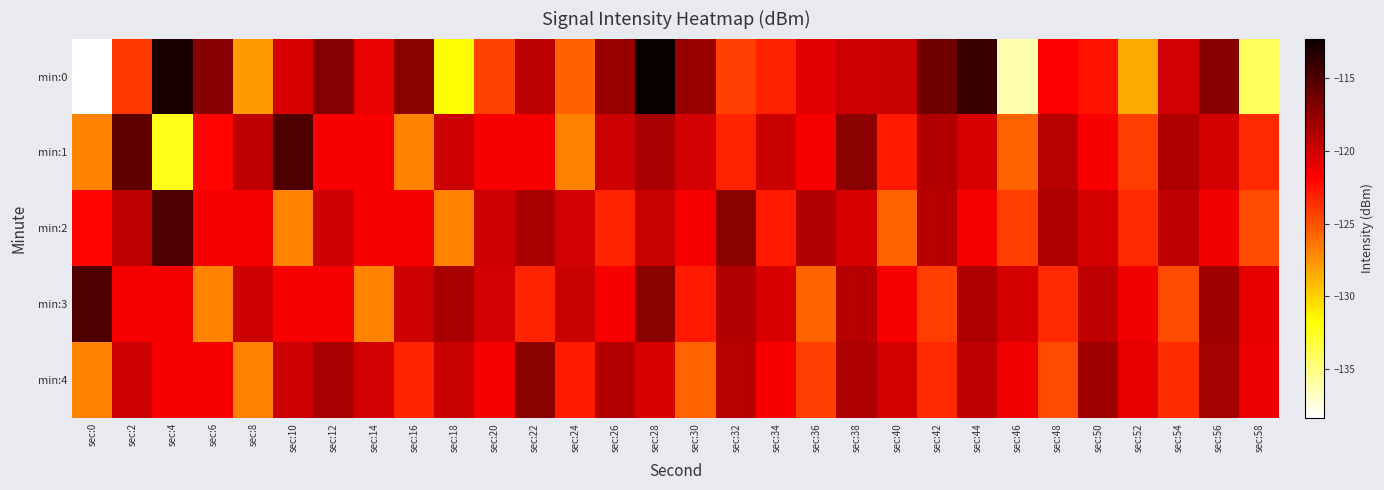

Reading left to right, what are all the values shown in this chart?

min:0: sec:0=-138.4	sec:2=-124.1	sec:4=-113.0	sec:6=-117.2	sec:8=-127.8	sec:10=-120.3	sec:12=-117.1	sec:14=-121.0	sec:16=-117.3	sec:18=-131.7	sec:20=-124.4	sec:22=-119.2	sec:24=-125.6	sec:26=-117.9	sec:28=-112.3	sec:30=-118.0	sec:32=-124.2	sec:34=-123.2	sec:36=-120.7	sec:38=-119.9	sec:40=-119.8	sec:42=-116.3	sec:44=-114.2	sec:46=-136.1	sec:48=-121.8	sec:50=-122.5	sec:52=-128.4	sec:54=-120.1	sec:56=-117.3	sec:58=-134.2
min:1: sec:0=-126.9	sec:2=-115.6	sec:4=-132.4	sec:6=-122.1	sec:8=-119.3	sec:10=-115.1	sec:12=-121.6	sec:14=-121.6	sec:16=-126.9	sec:18=-119.9	sec:20=-121.6	sec:22=-121.6	sec:24=-126.9	sec:26=-119.9	sec:28=-118.5	sec:30=-120.1	sec:32=-123.2	sec:34=-119.8	sec:36=-121.5	sec:38=-117.3	sec:40=-122.8	sec:42=-118.9	sec:44=-120.4	sec:46=-125.7	sec:48=-119.1	sec:50=-121.6	sec:52=-124.3	sec:54=-118.7	sec:56=-120.2	sec:58=-123.5
min:2: sec:0=-122.1	sec:2=-119.3	sec:4=-115.1	sec:6=-121.6	sec:8=-121.6	sec:10=-126.9	sec:12=-119.9	sec:14=-121.6	sec:16=-121.6	sec:18=-126.9	sec:20=-119.9	sec:22=-118.5	sec:24=-120.1	sec:26=-123.2	sec:28=-119.8	sec:30=-121.5	sec:32=-117.3	sec:34=-122.8	sec:36=-118.9	sec:38=-120.4	sec:40=-125.7	sec:42=-119.1	sec:44=-121.6	sec:46=-124.3	sec:48=-118.7	sec:50=-120.2	sec:52=-123.5	sec:54=-119.4	sec:56=-121.3	sec:58=-124.8
min:3: sec:0=-115.1	sec:2=-121.6	sec:4=-121.6	sec:6=-126.9	sec:8=-119.9	sec:10=-121.6	sec:12=-121.6	sec:14=-126.9	sec:16=-119.9	sec:18=-118.5	sec:20=-120.1	sec:22=-123.2	sec:24=-119.8	sec:26=-121.5	sec:28=-117.3	sec:30=-122.8	sec:32=-118.9	sec:34=-120.4	sec:36=-125.7	sec:38=-119.1	sec:40=-121.6	sec:42=-124.3	sec:44=-118.7	sec:46=-120.2	sec:48=-123.5	sec:50=-119.4	sec:52=-121.3	sec:54=-124.8	sec:56=-118.2	sec:58=-120.9
min:4: sec:0=-126.9	sec:2=-119.9	sec:4=-121.6	sec:6=-121.6	sec:8=-126.9	sec:10=-119.9	sec:12=-118.5	sec:14=-120.1	sec:16=-123.2	sec:18=-119.8	sec:20=-121.5	sec:22=-117.3	sec:24=-122.8	sec:26=-118.9	sec:28=-120.4	sec:30=-125.7	sec:32=-119.1	sec:34=-121.6	sec:36=-124.3	sec:38=-118.7	sec:40=-120.2	sec:42=-123.5	sec:44=-119.4	sec:46=-121.3	sec:48=-124.8	sec:50=-118.2	sec:52=-120.9	sec:54=-123.6	sec:56=-118.4	sec:58=-121.1